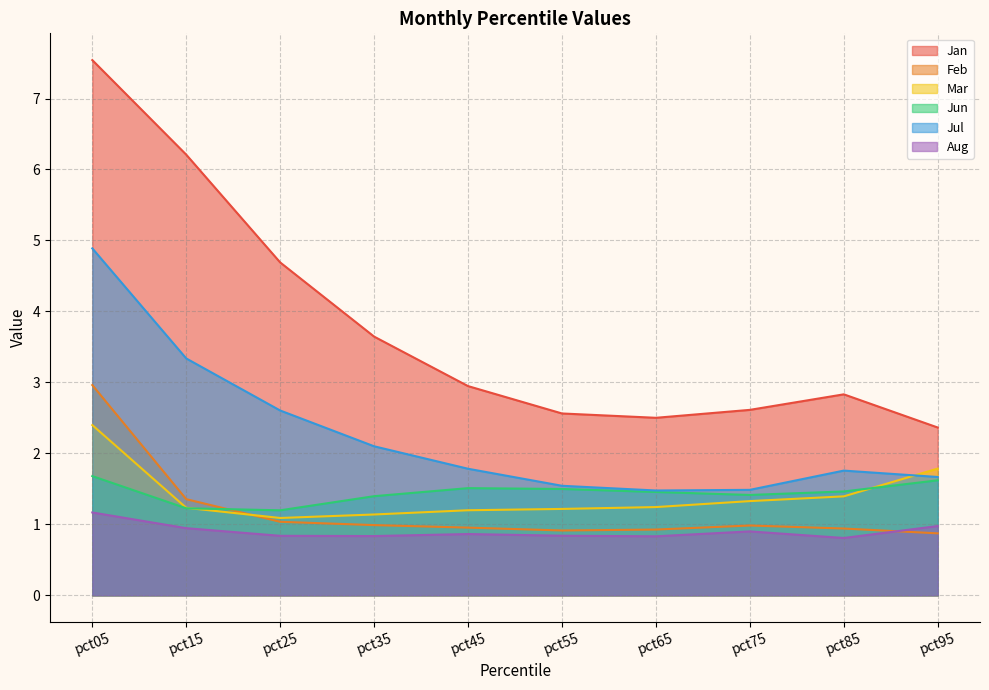

Reading left to right, extract all data points from this chart.

Jan: pct05=7.5	pct15=6.2	pct25=4.7	pct35=3.6	pct45=2.9	pct55=2.6	pct65=2.5	pct75=2.6	pct85=2.8	pct95=2.4
Feb: pct05=3.0	pct15=1.4	pct25=1.0	pct35=1.0	pct45=1.0	pct55=0.9	pct65=0.9	pct75=1.0	pct85=0.9	pct95=0.9
Mar: pct05=2.4	pct15=1.2	pct25=1.1	pct35=1.1	pct45=1.2	pct55=1.2	pct65=1.2	pct75=1.3	pct85=1.4	pct95=1.8
Jun: pct05=1.7	pct15=1.2	pct25=1.2	pct35=1.4	pct45=1.5	pct55=1.5	pct65=1.5	pct75=1.4	pct85=1.5	pct95=1.6
Jul: pct05=4.9	pct15=3.3	pct25=2.6	pct35=2.1	pct45=1.8	pct55=1.5	pct65=1.5	pct75=1.5	pct85=1.8	pct95=1.7
Aug: pct05=1.2	pct15=0.9	pct25=0.8	pct35=0.8	pct45=0.9	pct55=0.8	pct65=0.8	pct75=0.9	pct85=0.8	pct95=1.0